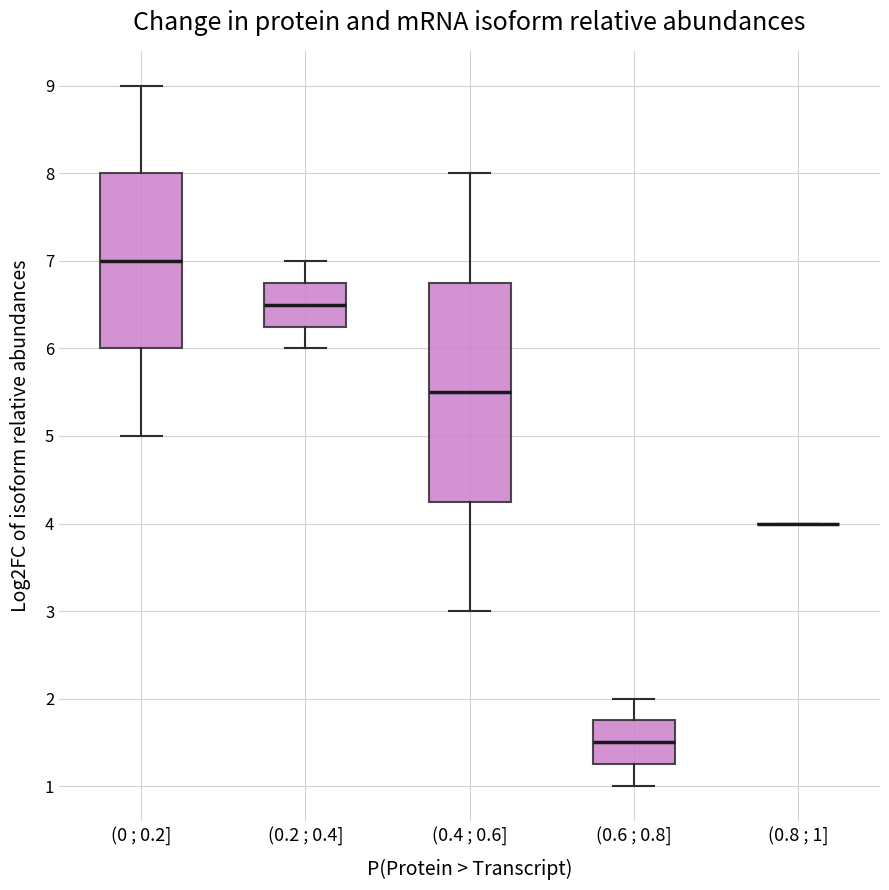

Reading left to right, read every box against the y-axis: the position of its median line, the range the box covers, and the ends of its whiskers. The values are not printed on the chart, so give them approximately, as read against the axis.

(0 ; 0.2]: median 7.0, box 6.0 to 8.0, whiskers 5.0 to 9.0
(0.2 ; 0.4]: median 6.5, box 6.3 to 6.8, whiskers 6.0 to 7.0
(0.4 ; 0.6]: median 5.5, box 4.3 to 6.8, whiskers 3.0 to 8.0
(0.6 ; 0.8]: median 1.5, box 1.3 to 1.8, whiskers 1.0 to 2.0
(0.8 ; 1]: box collapsed to a line at 4.0, whiskers 4.0 to 4.0